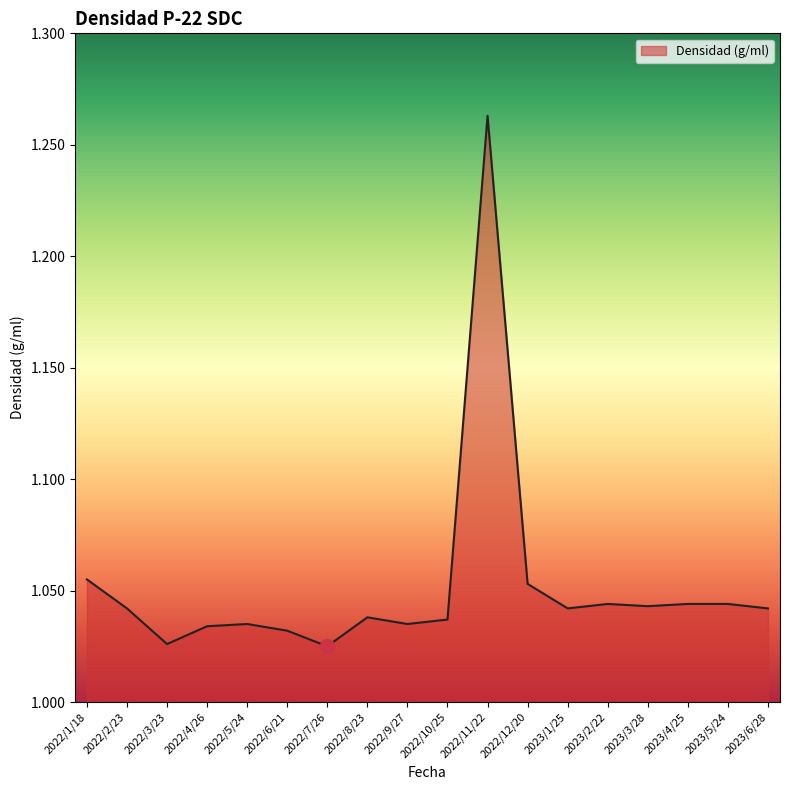

The value at 2023/5/24 is 1.7. True or false?

False